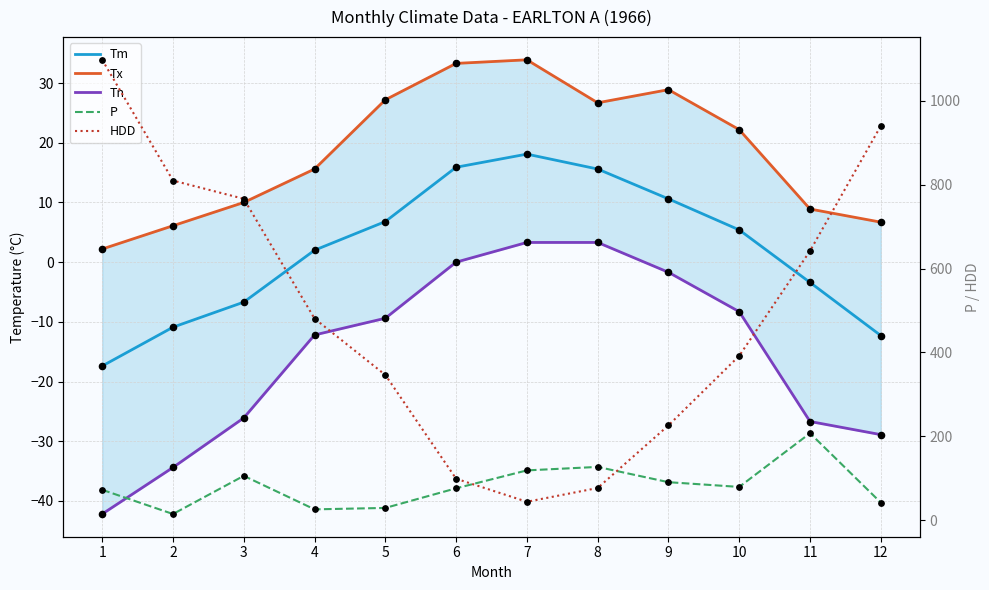

Which series contains the highest Y value?

HDD